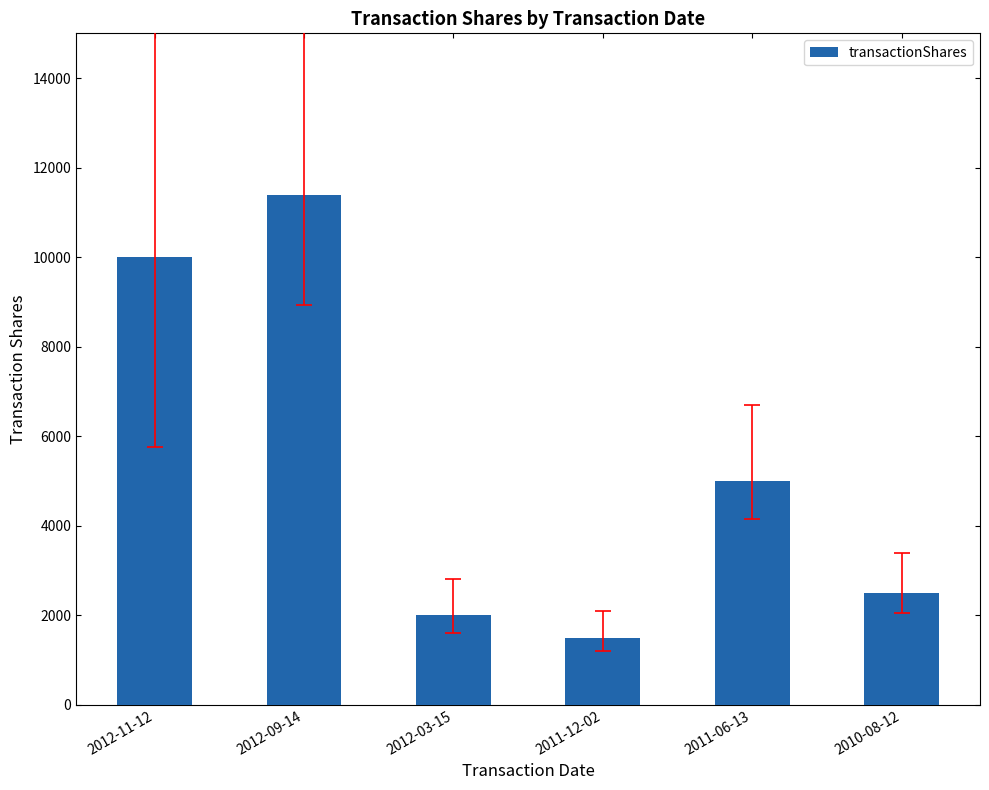

What is the change in value from 2012-11-12 to 2012-09-14?

+1382